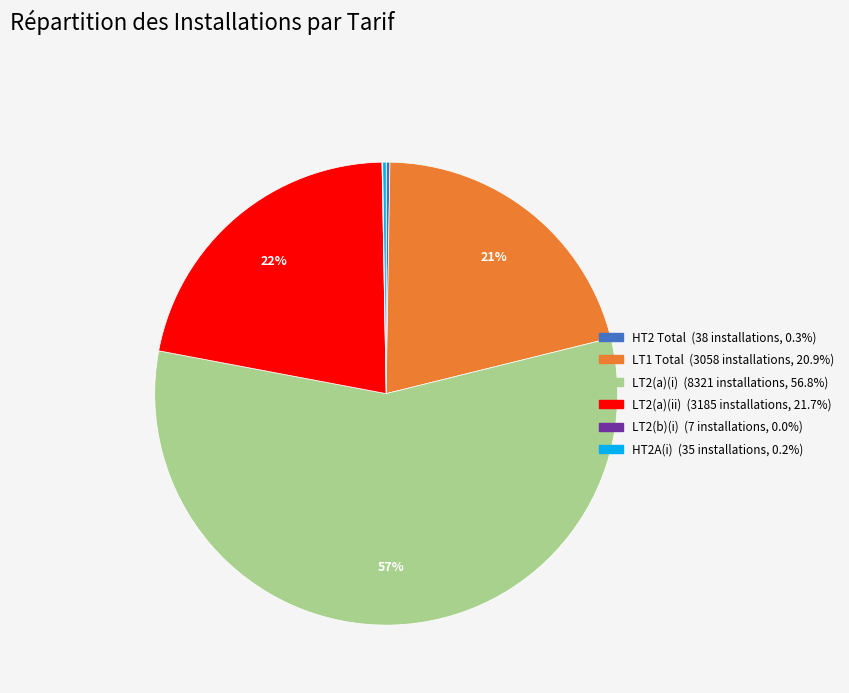

Is there a majority slice in this chart?

Yes